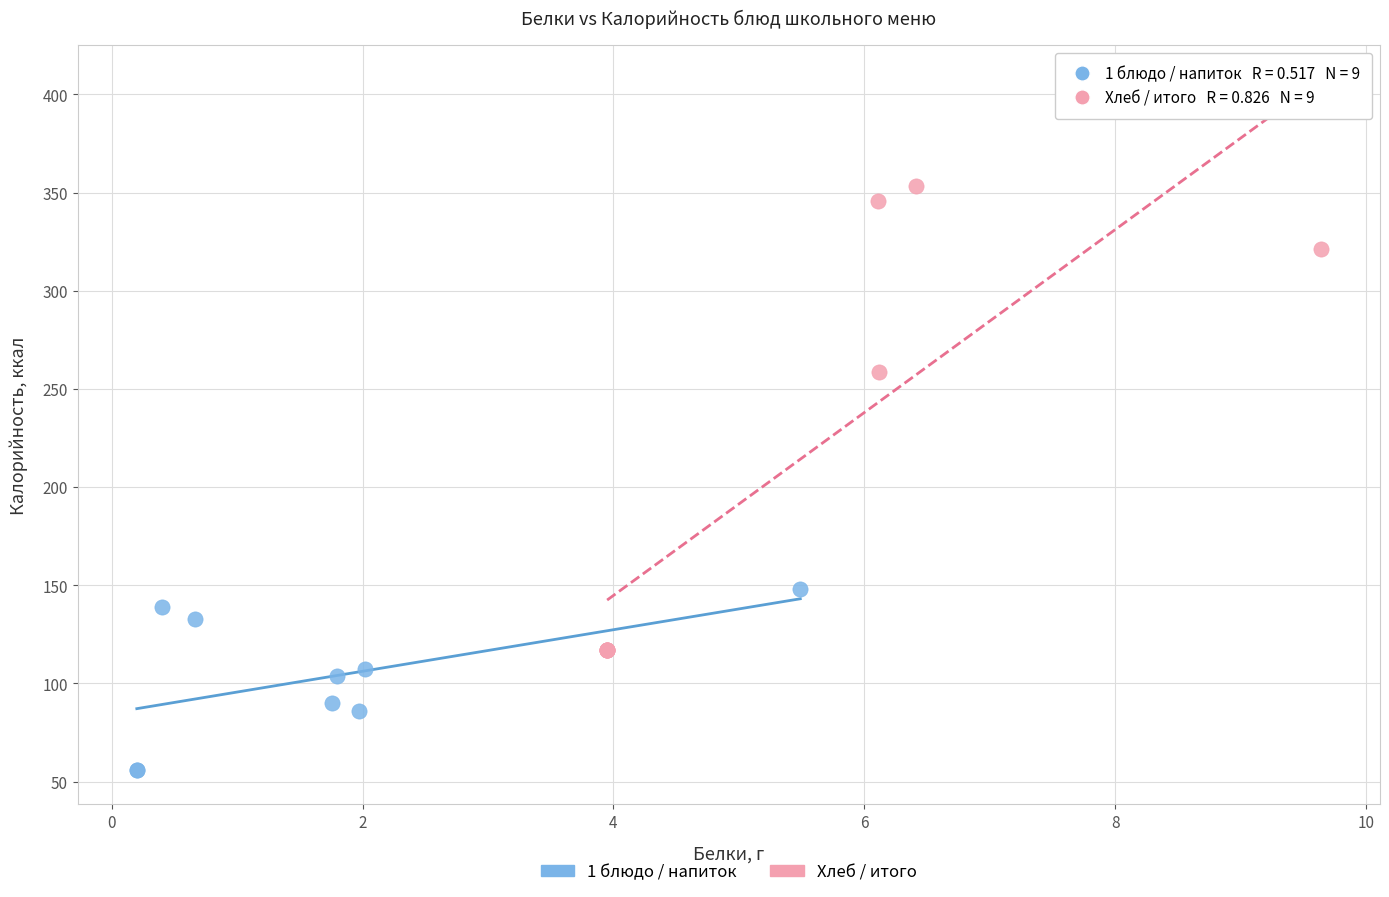

Which series reaches the minimum Y coordinate?

1 блюдо / напиток